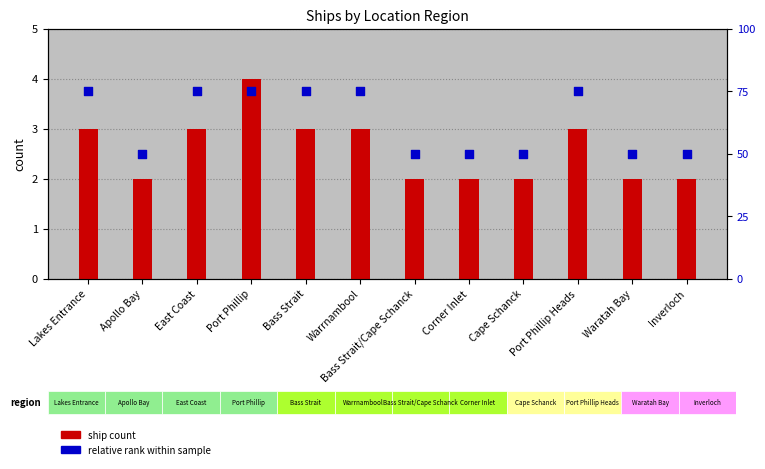

At how many categories does at least one series exceed 35?

12